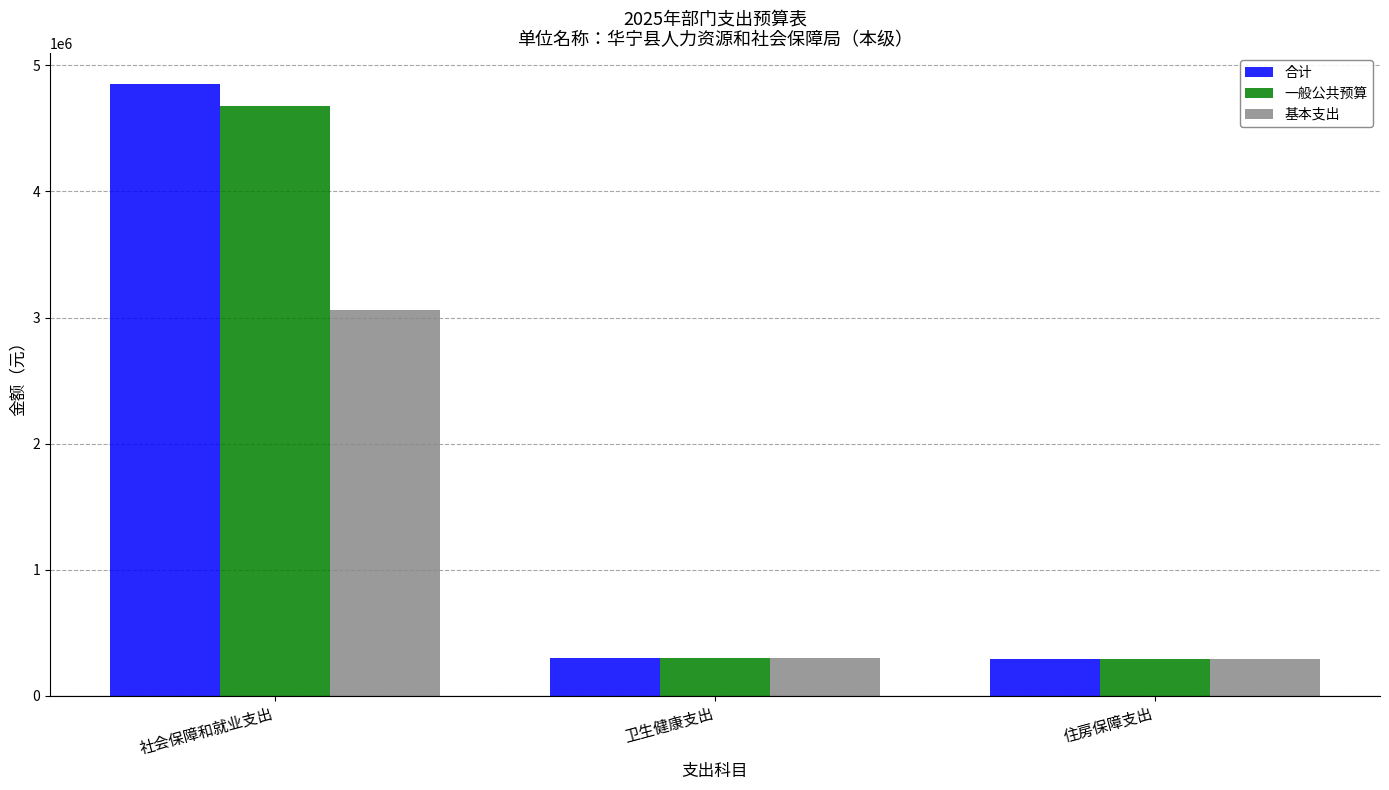

What position from the right is 卫生健康支出?

2